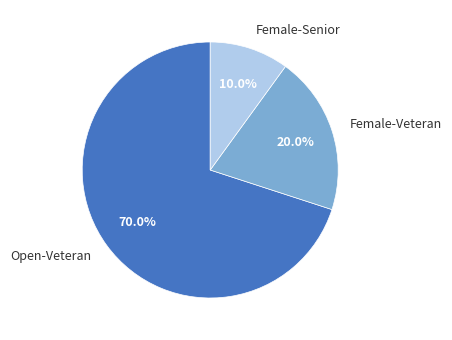

What is the ratio of the value at Open-Veteran to the value at Female-Senior?

7.0